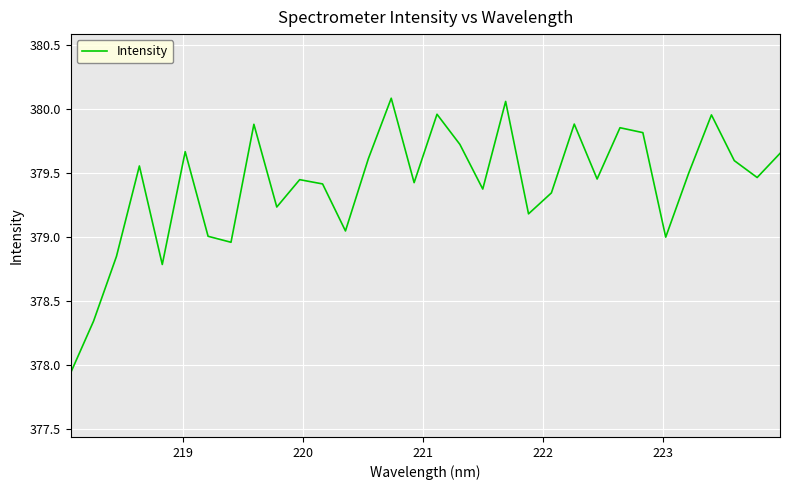

What is the difference between the maximum and minimum values?

2.1